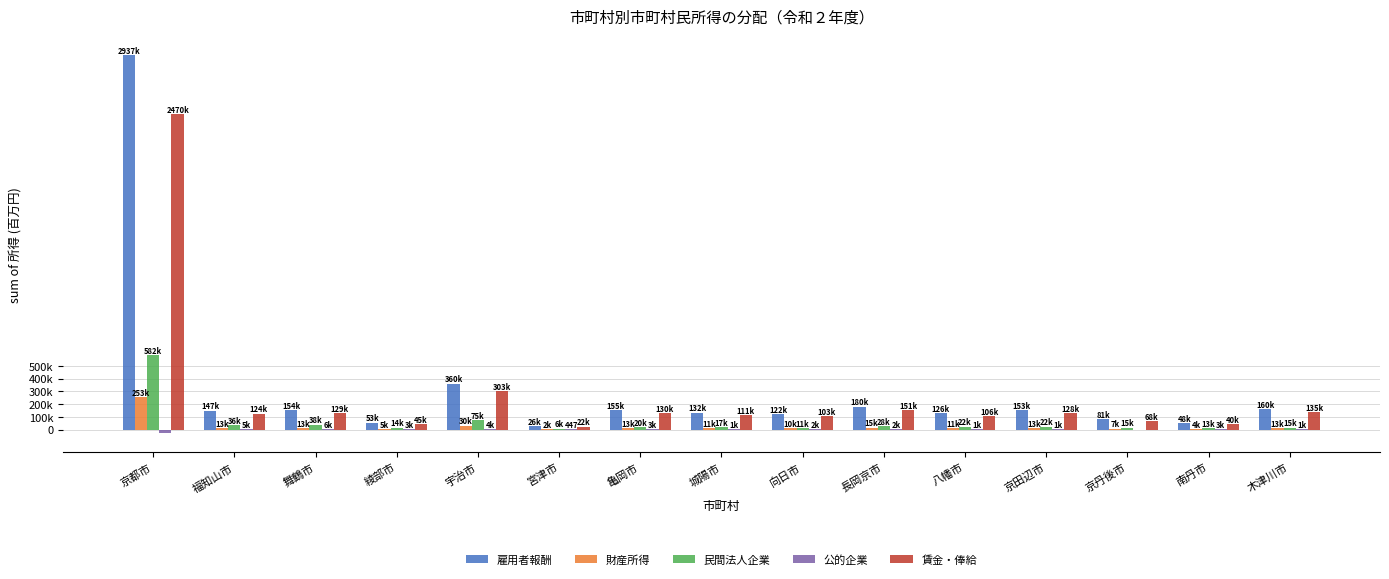

What is the difference between the maximum and second lowest values in the 賃金・俸給 series?

2429045